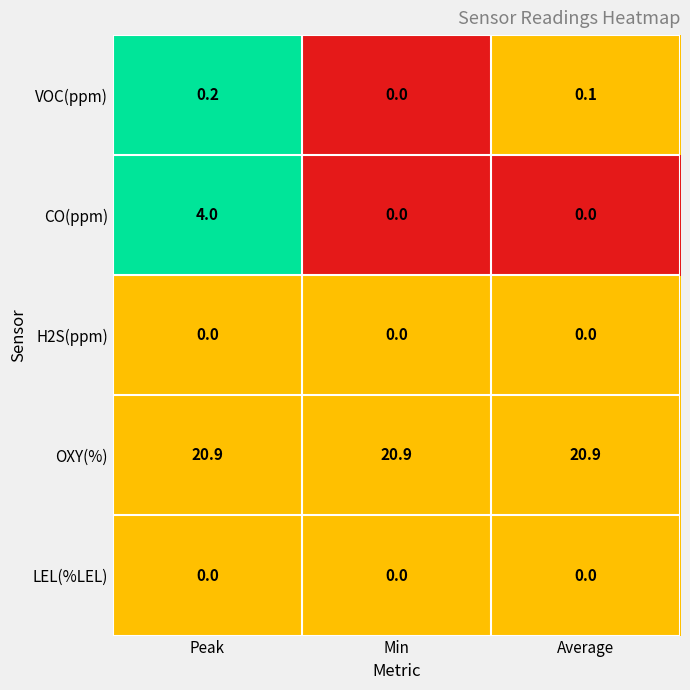

What is the total value across all series at Peak?

25.1